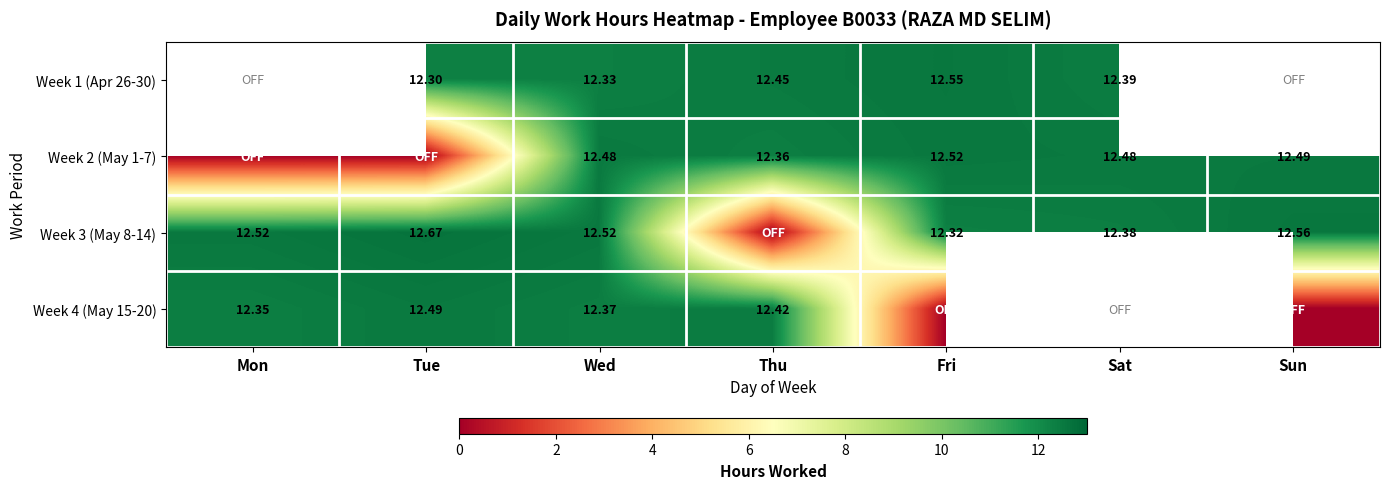

Is the value of Week 3 (May 8-14) at Sat greater than the value of Week 4 (May 15-20) at Mon?

Yes